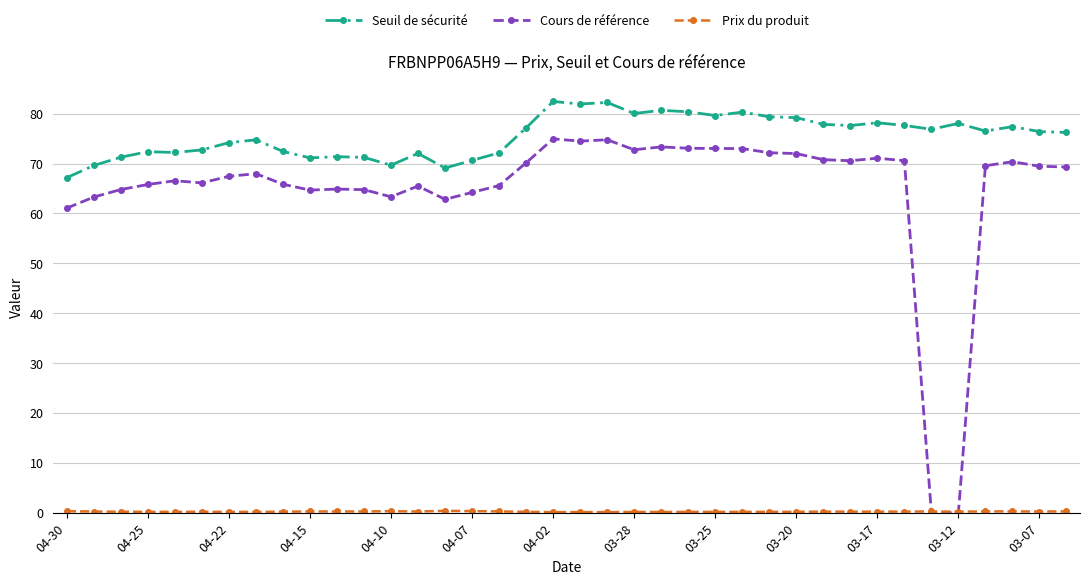

Which series has the largest range (max minus min)?

Cours de référence